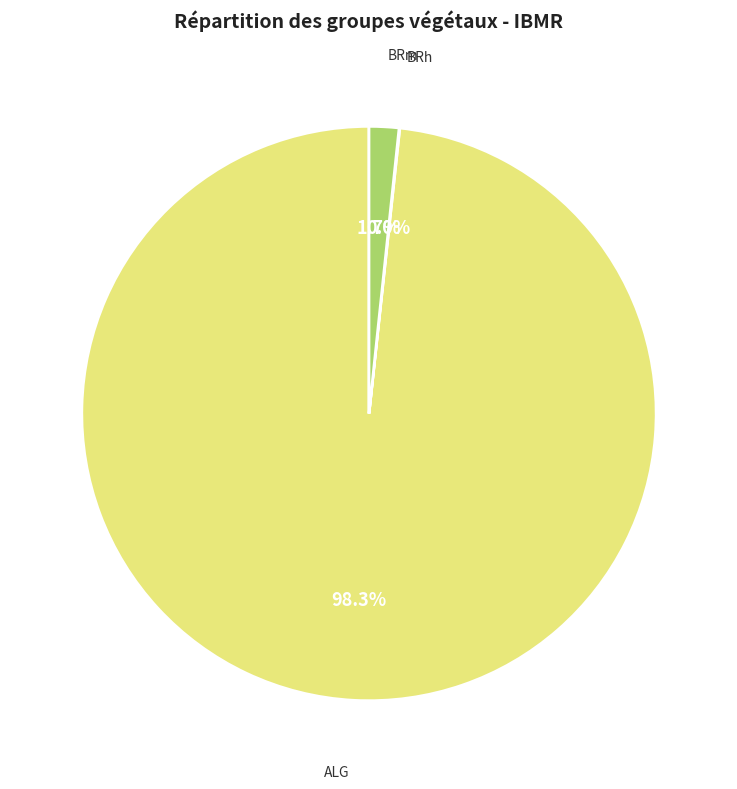

Is there a majority slice in this chart?

Yes